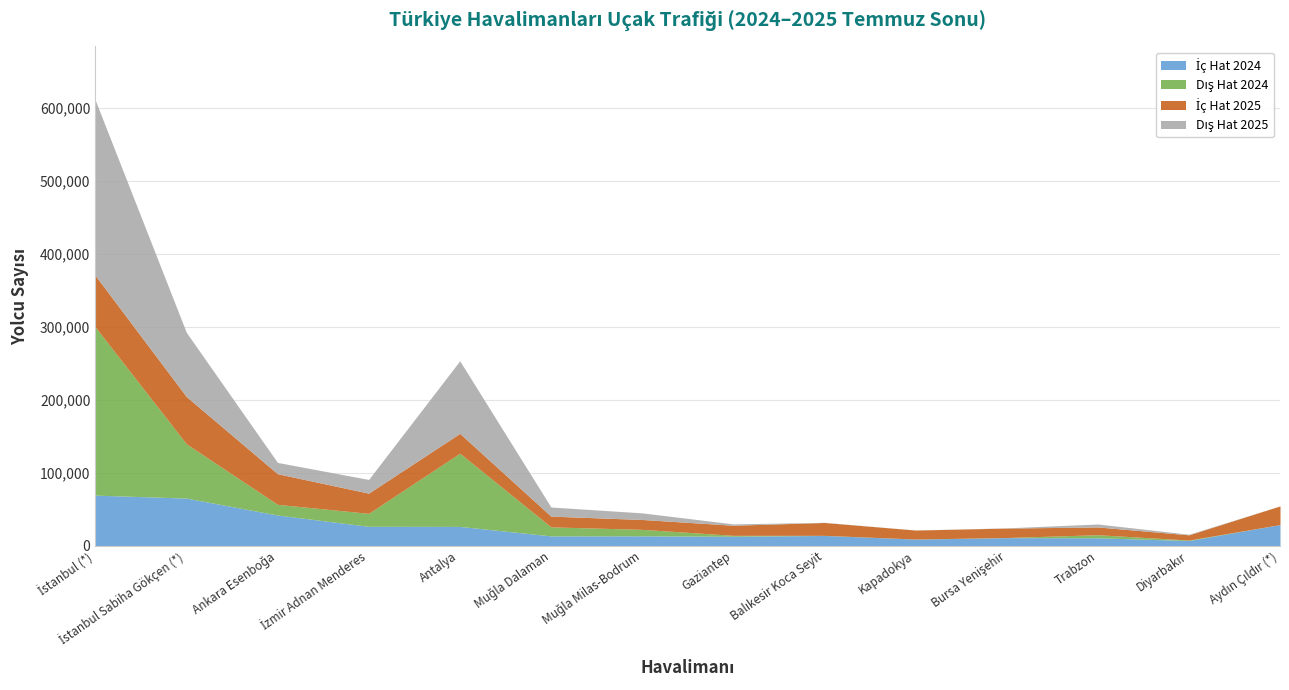

Between İstanbul (*) and İstanbul Sabiha Gökçen (*), which series saw the biggest shift?

Dış Hat 2024